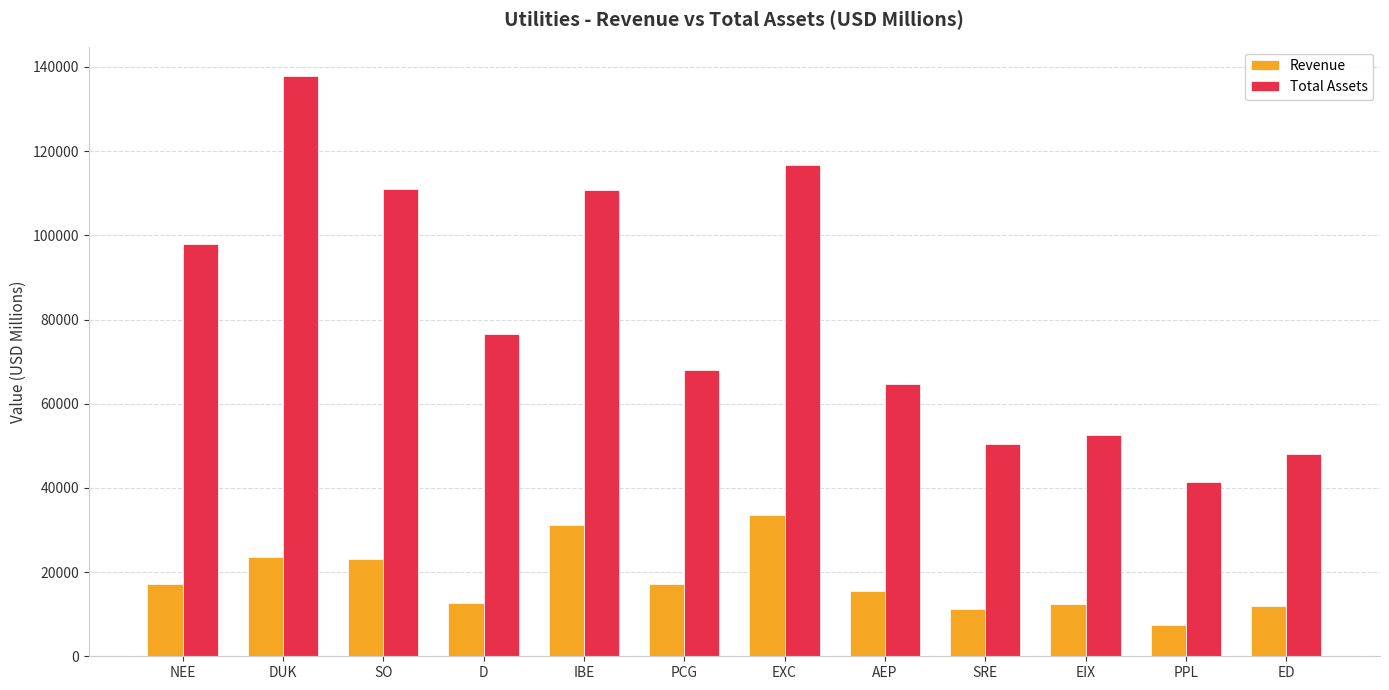

Are the bars grouped side by side (vs. stacked)?

Yes